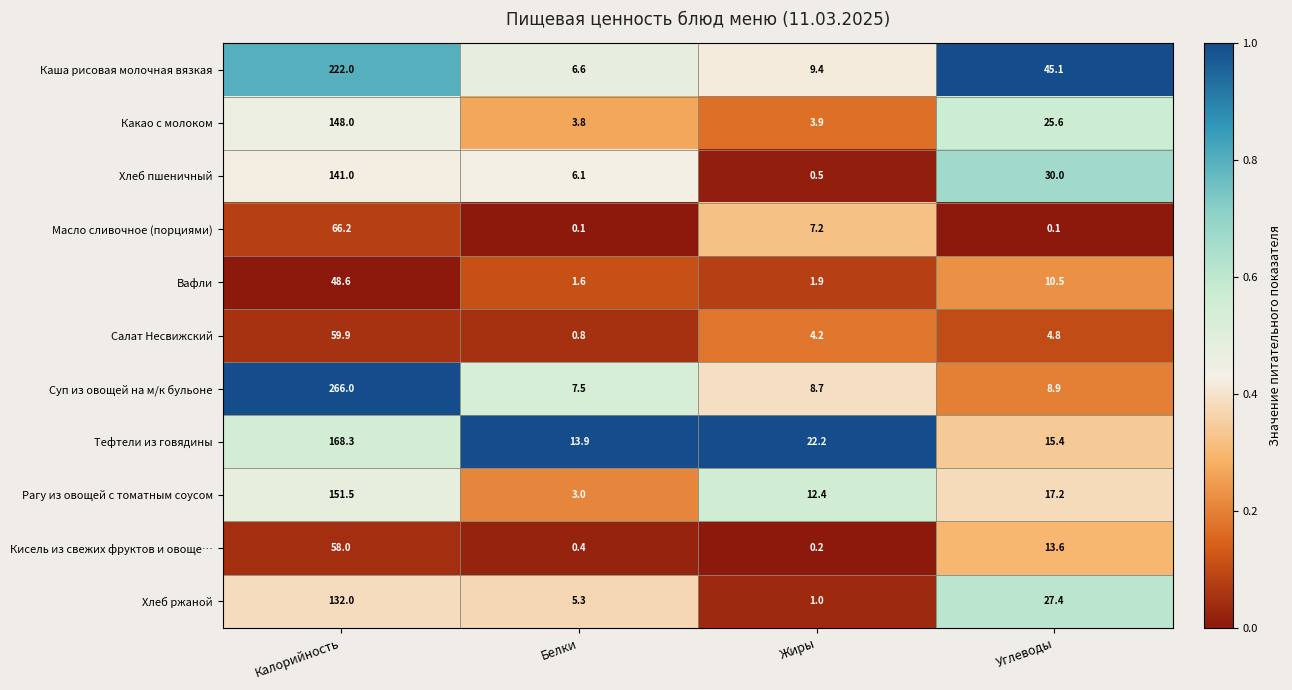

The value of Хлеб ржаной at Углеводы is 40.3. True or false?

False